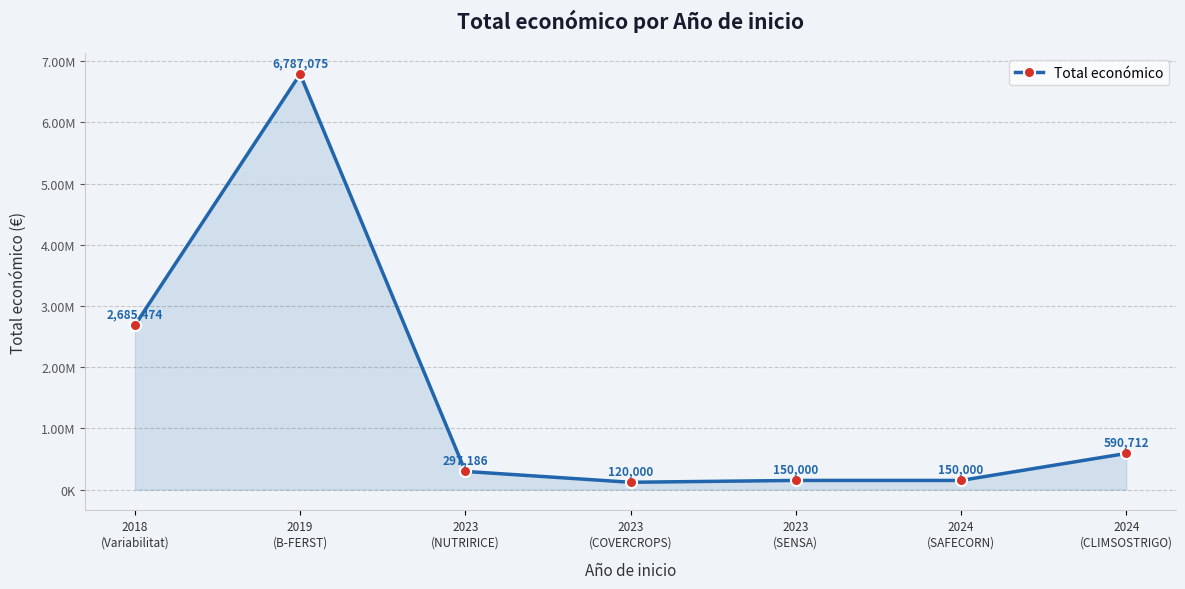

Read the value at 2018
(Variabilitat), to the nearest 100.

2685500